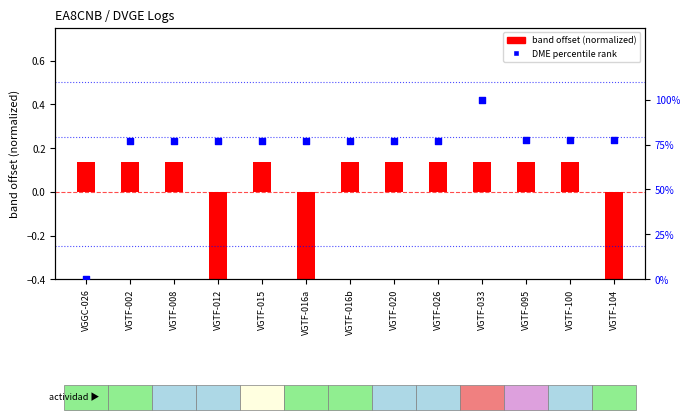

Which series contains the lowest Y value?

band offset (normalized)